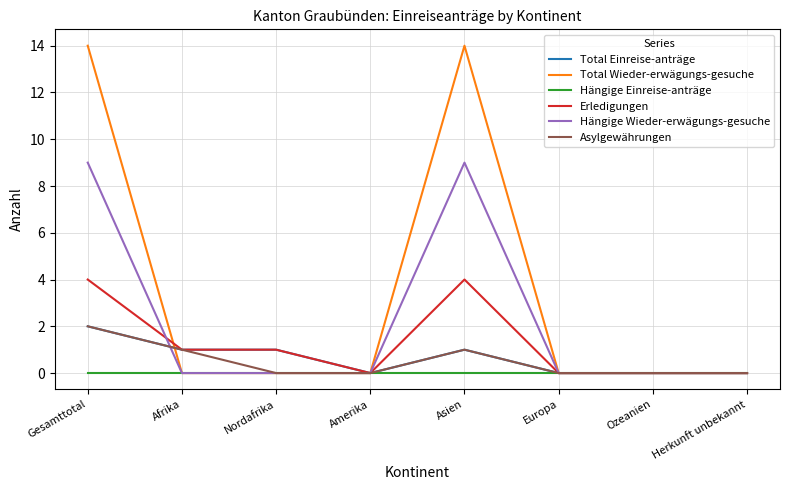

What is the highest value of the Asylgewährungen series?

2